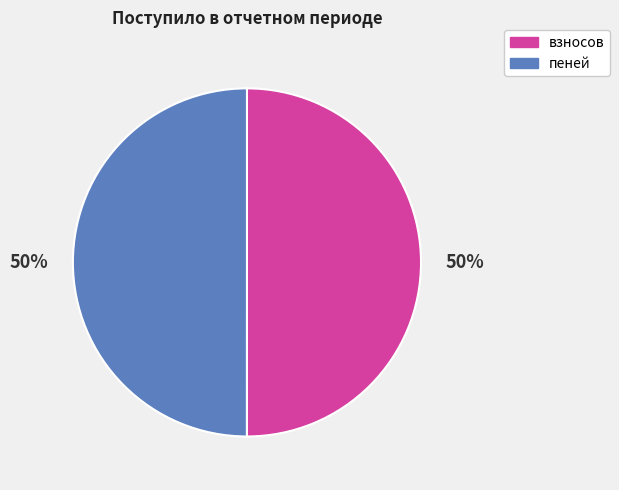

To the nearest percent, what percentage of the pie is пеней?

50%